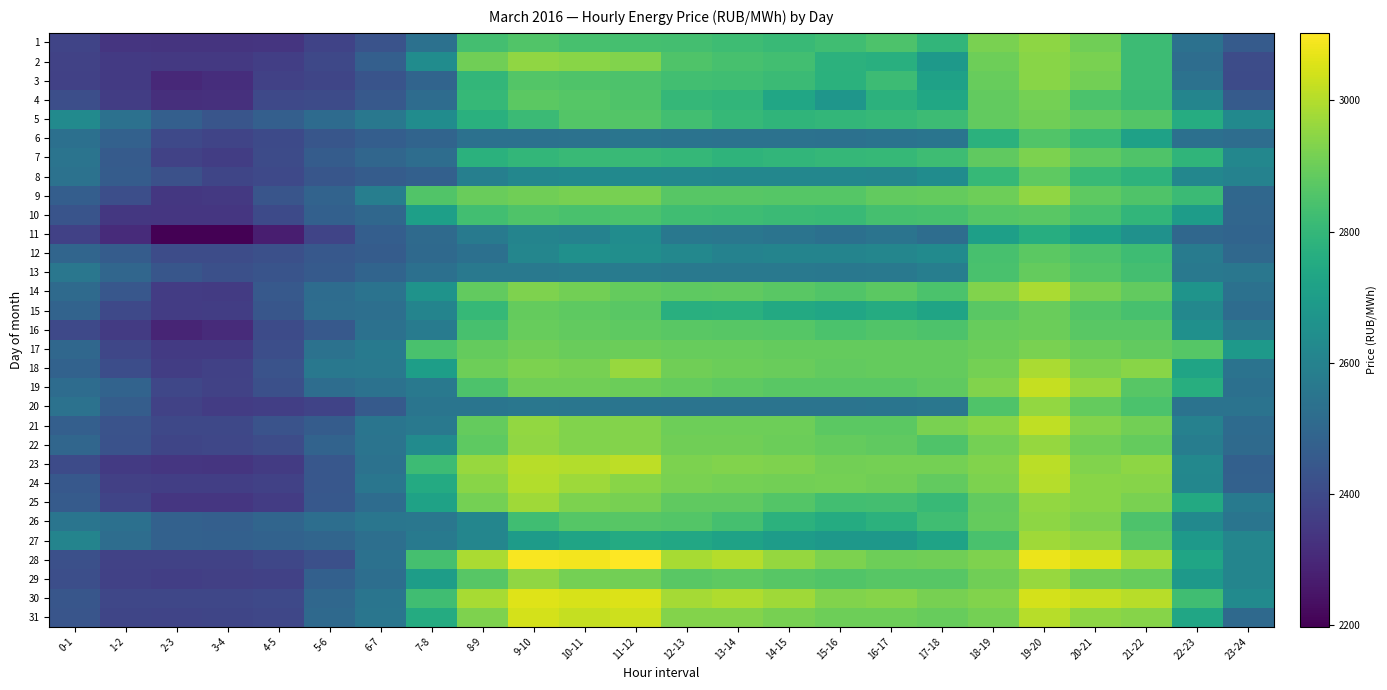

At which category is the sum across all series the highest?

19-20